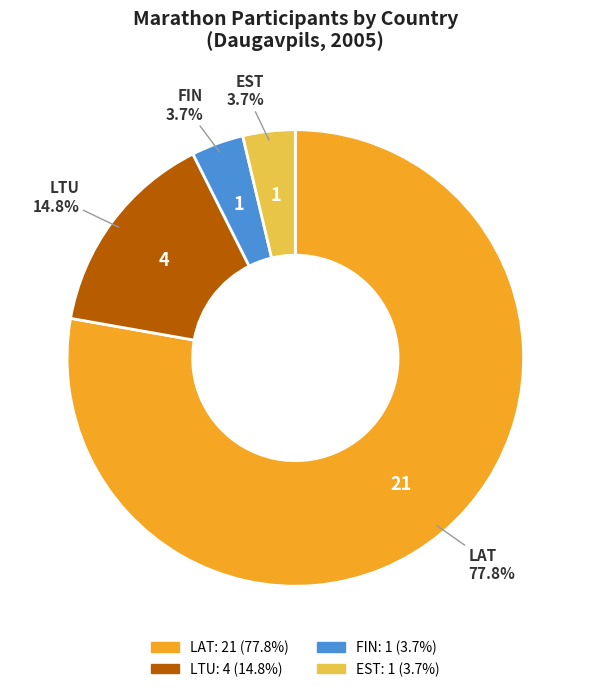

What percentage is the FIN slice, to the nearest percent?

4%